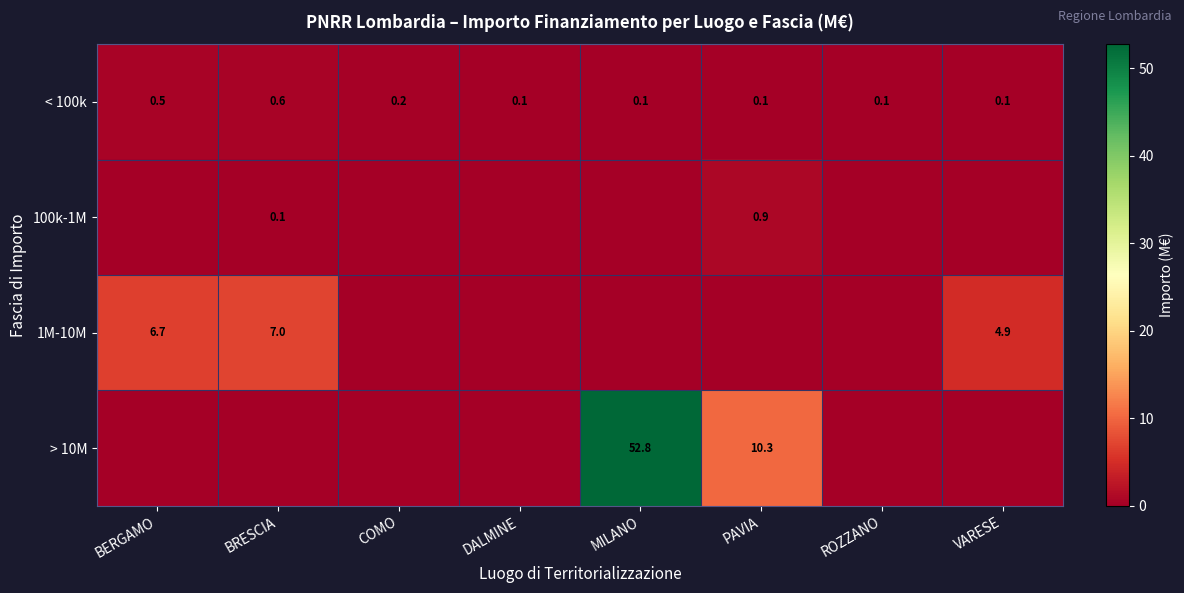

What value does the < 100k series have at BRESCIA?

0.6